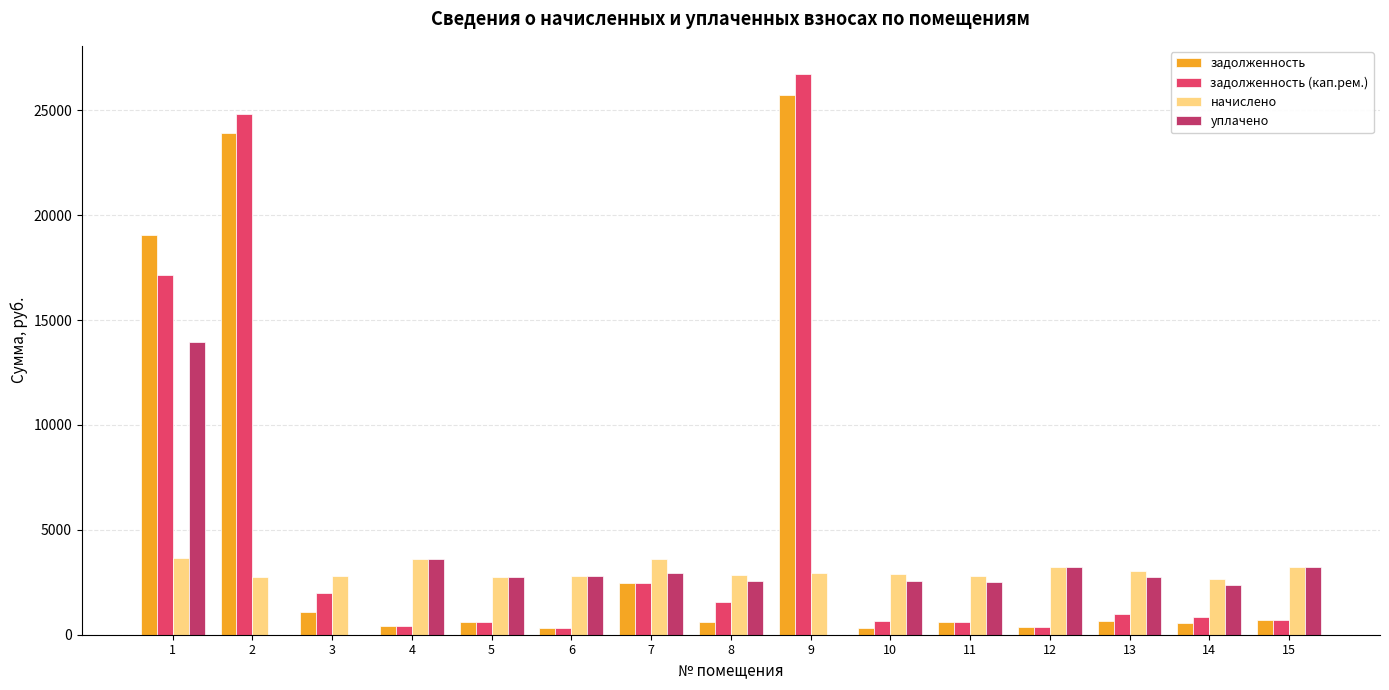

Count the number of categories in the chart.

15